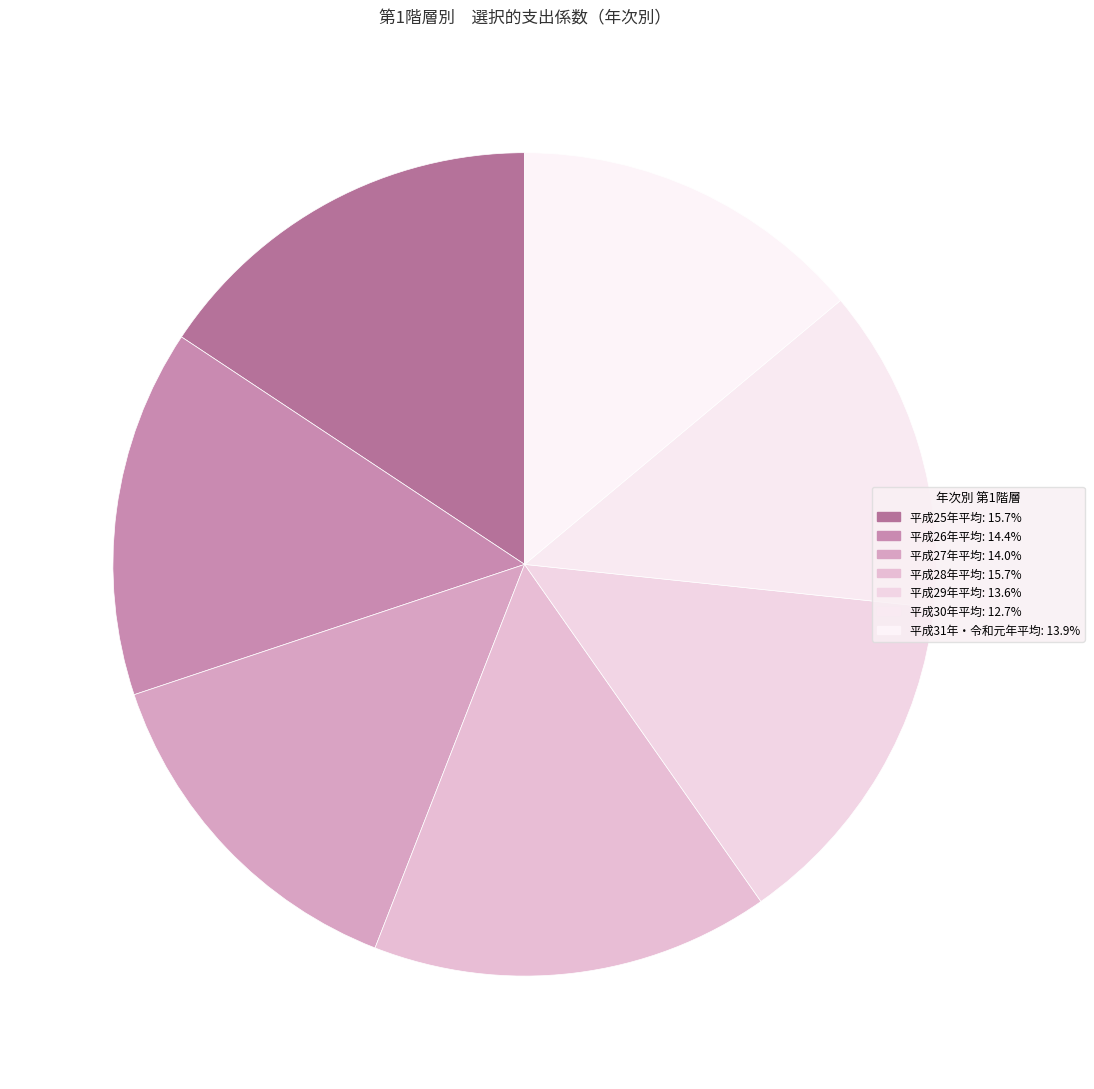

How many slices are in this pie chart?

7